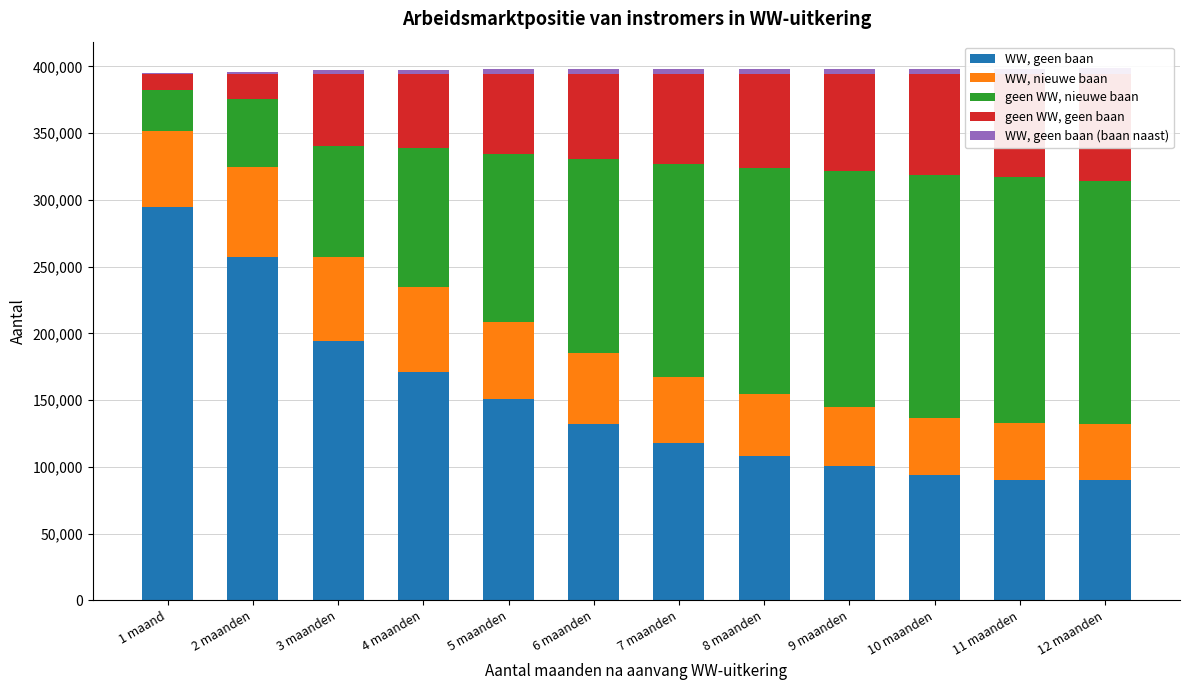

At which category does the chart reach its minimum across all series?

1 maand